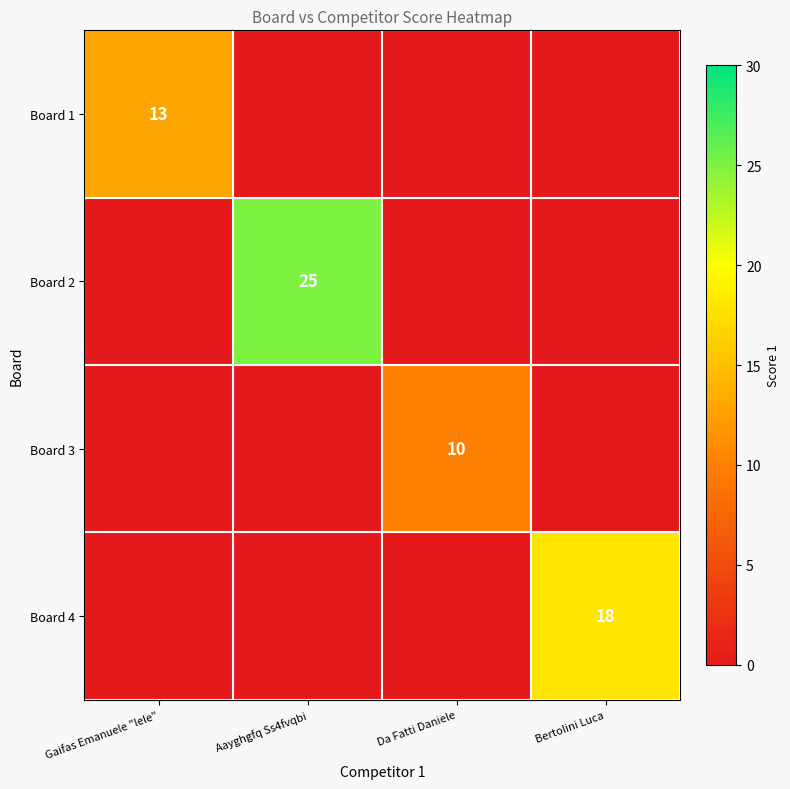

Is it true that Board 2 equals 25 at Aayghgfq Ss4fvqbi?

True